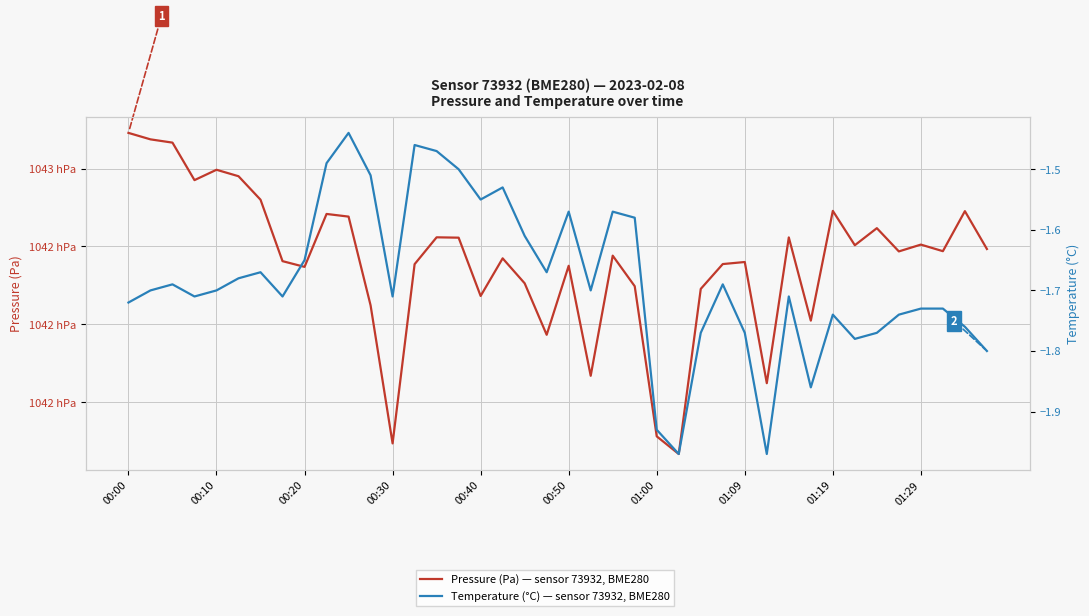

The Pressure (Pa) — sensor 73932, BME280 series shows 46541.9 at 21. True or false?

False